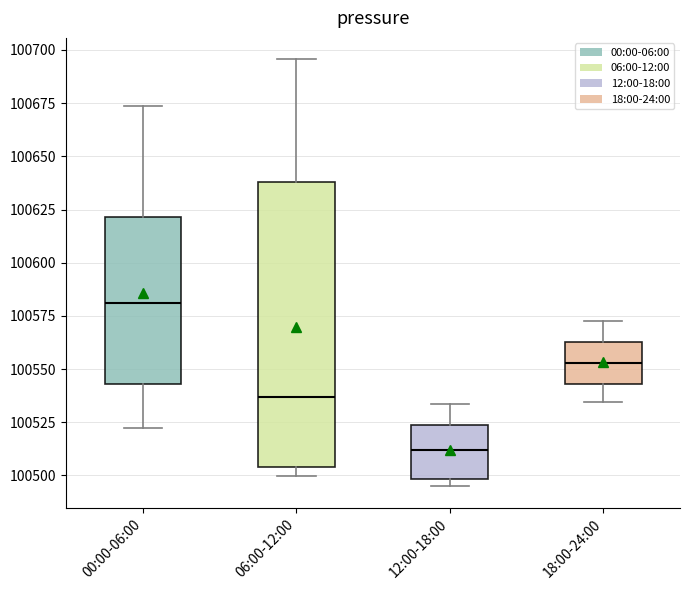

Which box has the highest median line?

00:00-06:00